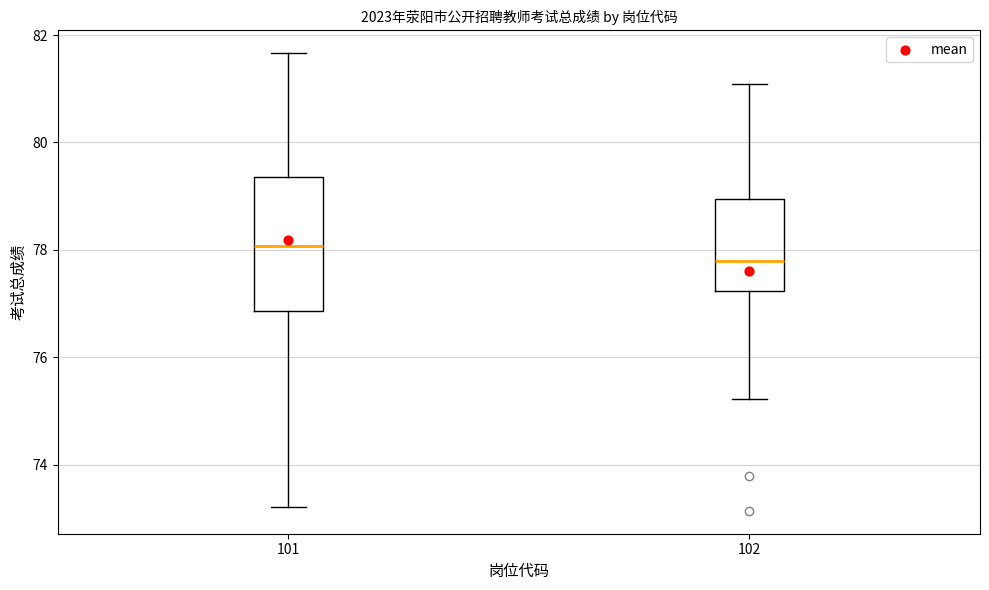

Where is the upper edge of the box at x = 102 on the y-axis? The values are not printed on the chart, so give them approximately, as read against the axis.

79.0